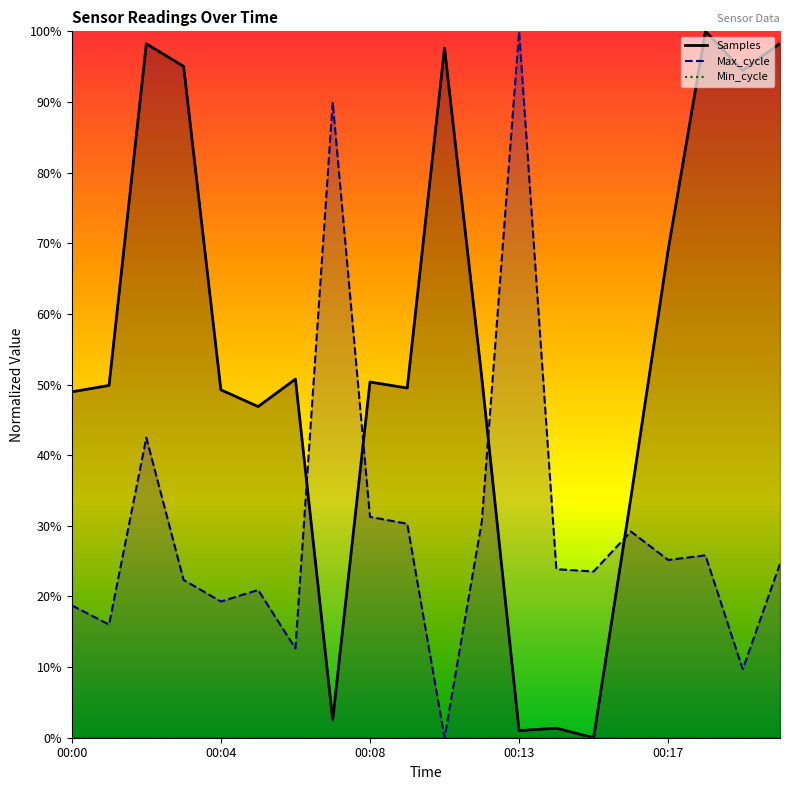

The value of Samples at 00:07 is 0.0. True or false?

False